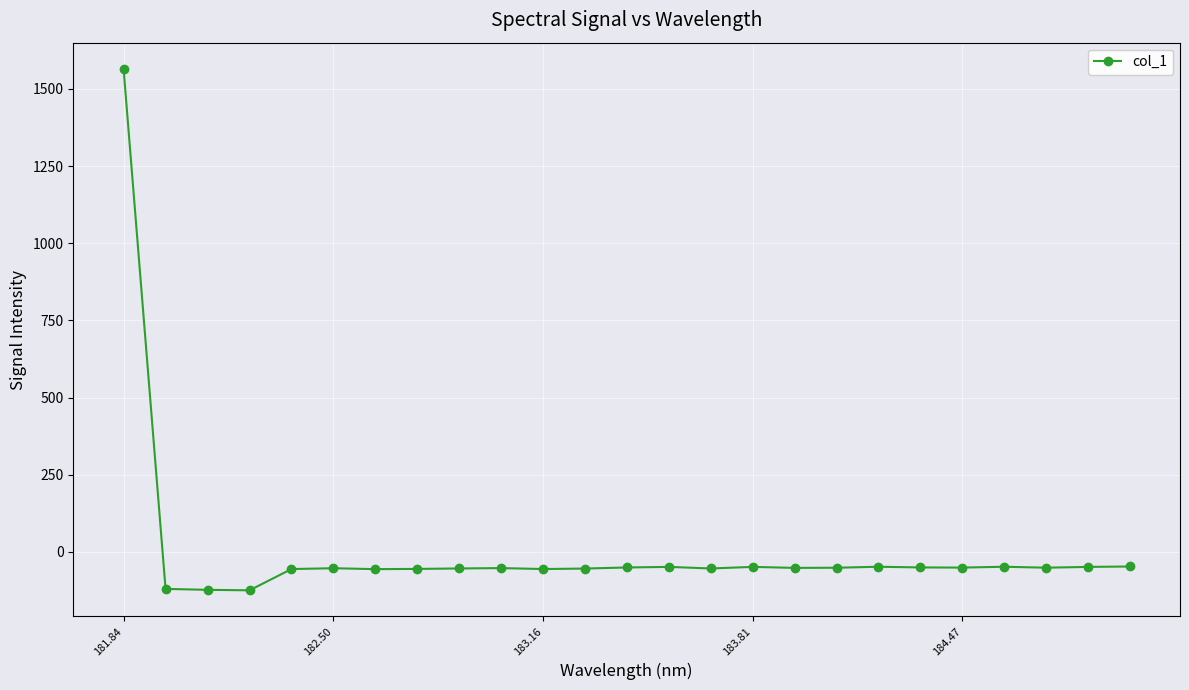

What is the value of the 4th point from the left?

-124.2